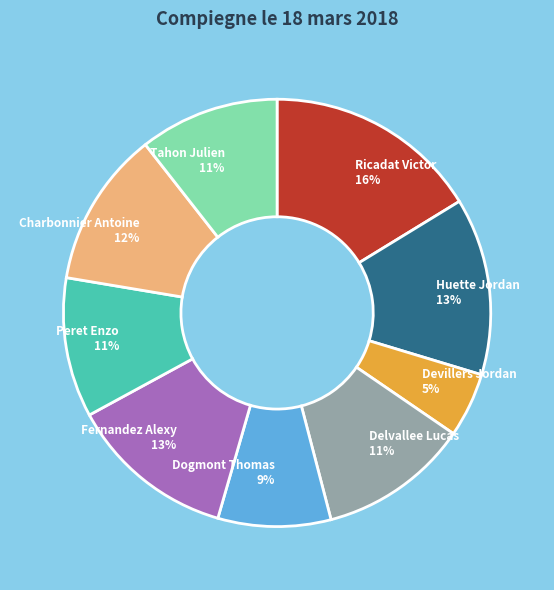

To the nearest percent, what is the difference between the largest and smallest slice percentages?

11%